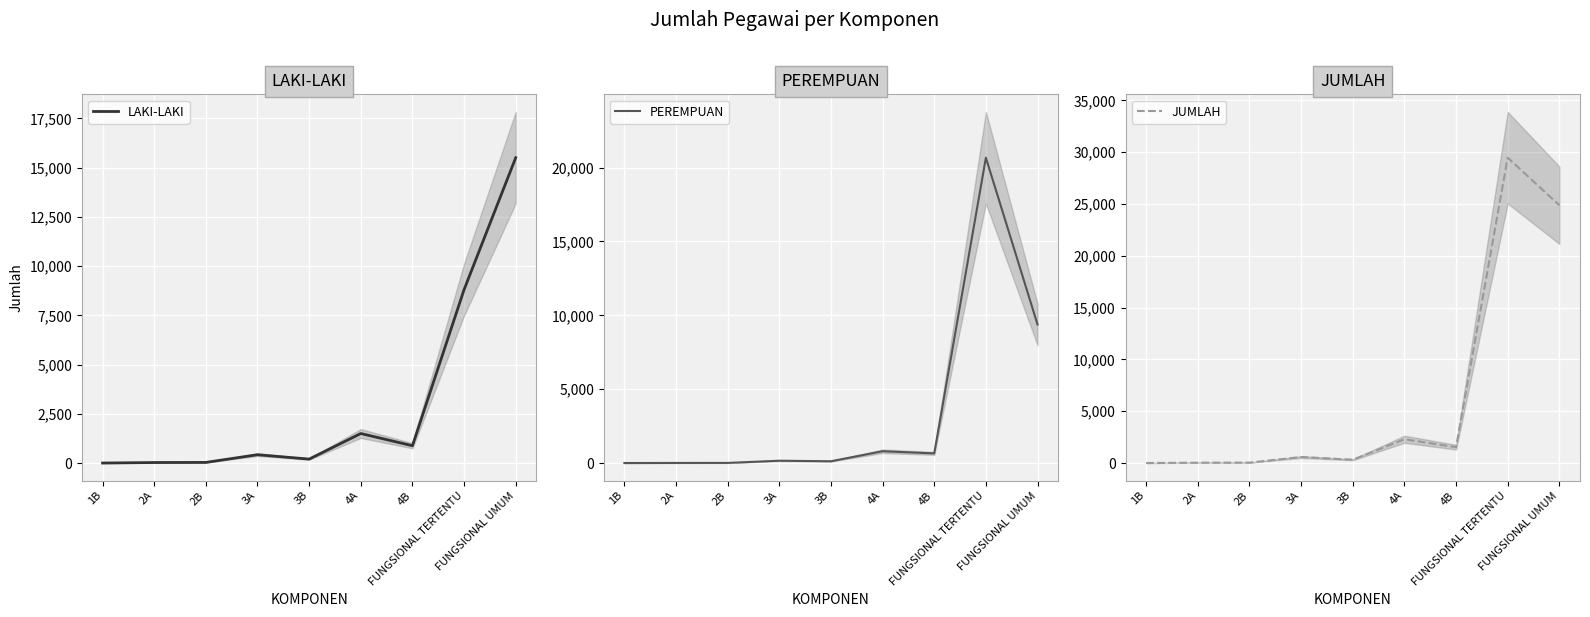

The value of LAKI-LAKI at 4A is 2402. True or false?

False